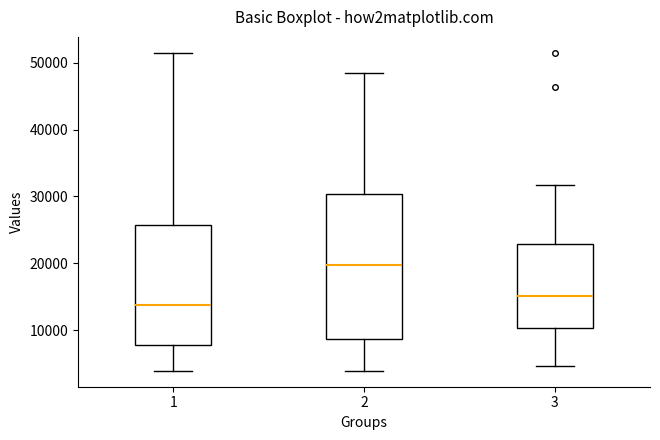

Reading left to right, read every box against the y-axis: the position of its median line, the range the box covers, and the ends of its whiskers. The values are not printed on the chart, so give them approximately, as read against the axis.

1: median 14000, box 8000 to 26000, whiskers 4000 to 51000
2: median 20000, box 9000 to 30000, whiskers 4000 to 48000
3: median 15000, box 10000 to 23000, whiskers 5000 to 32000